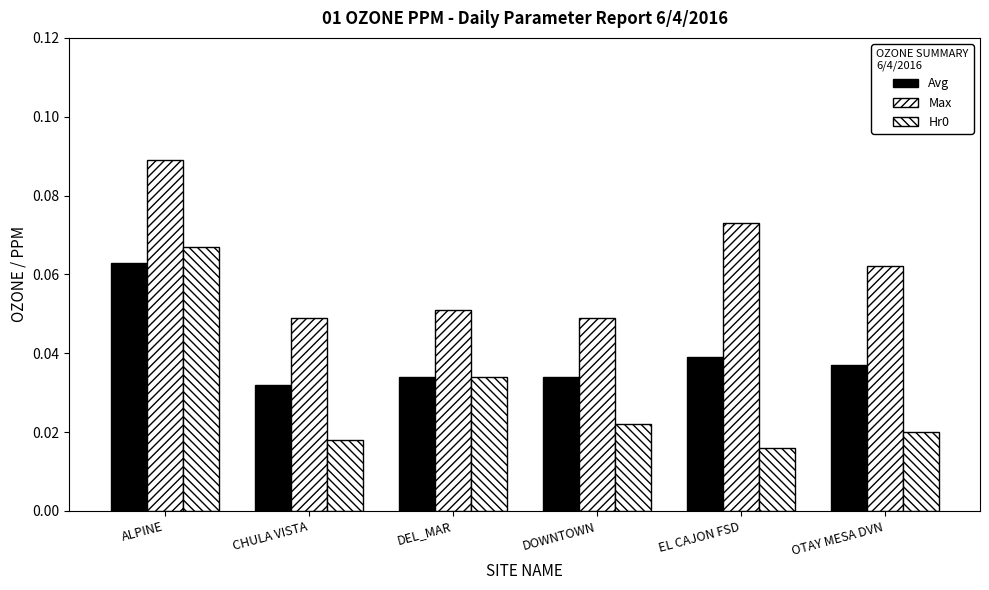

What position from the right is CHULA VISTA?

5